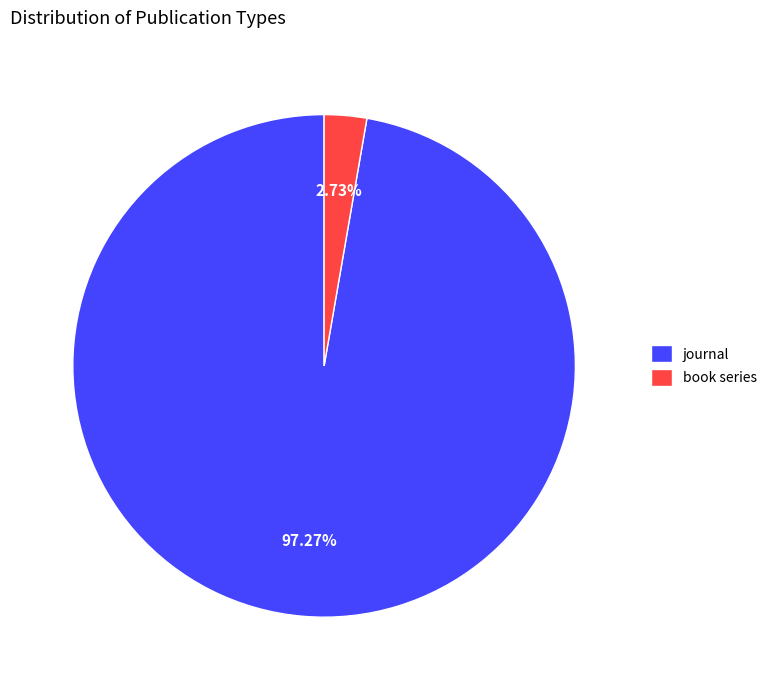

To the nearest percent, what is the combined percentage of book series and journal?

100%